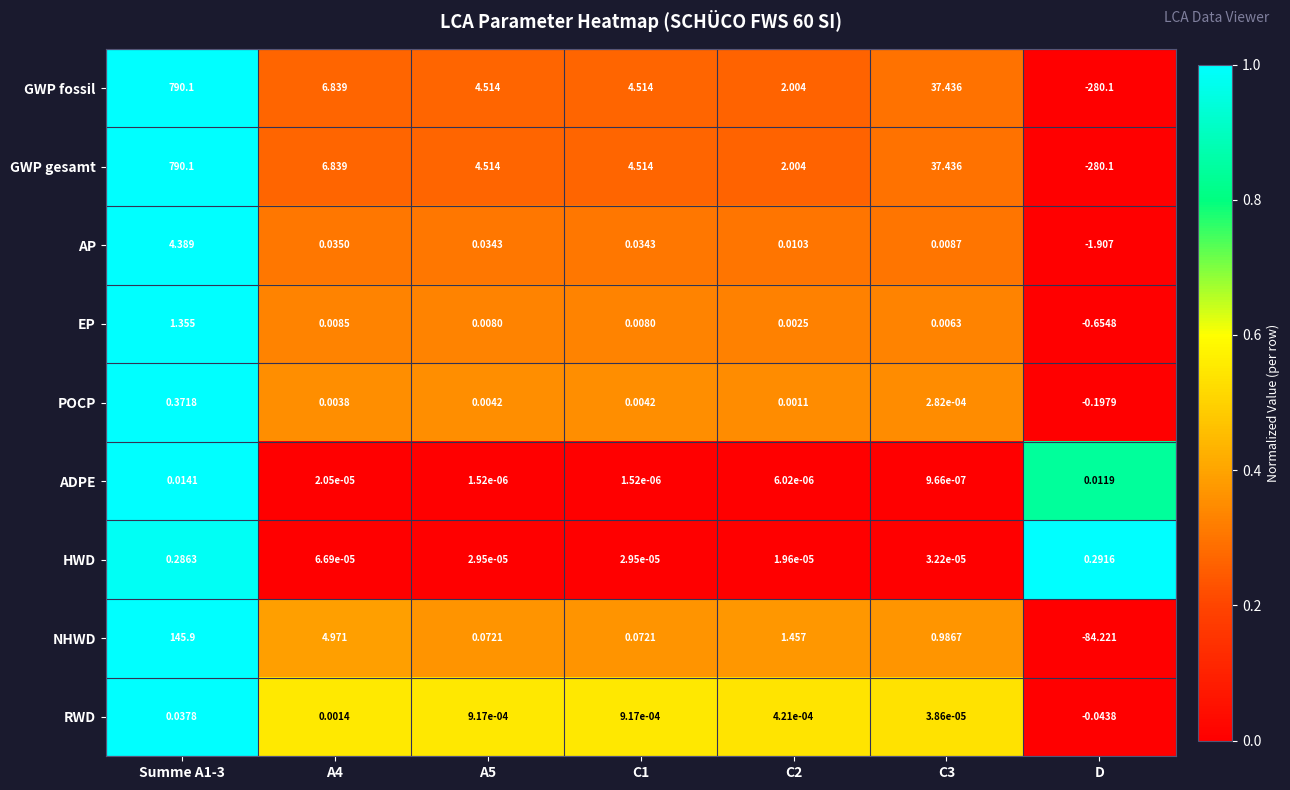

What is the total value across all series at A5?

9.1